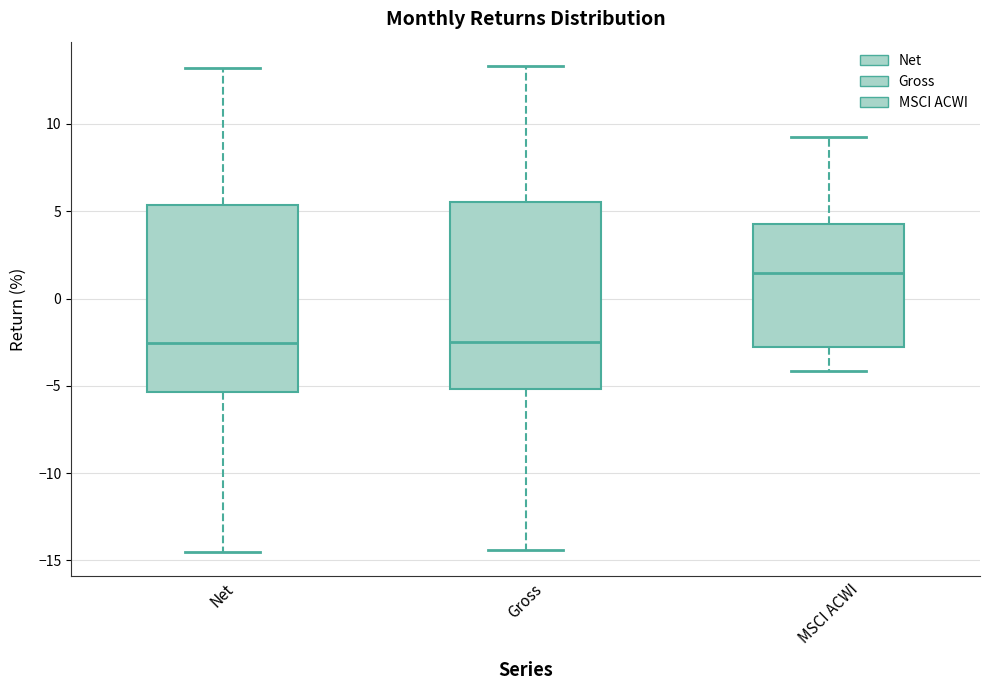

Which box's median line is the highest?

MSCI ACWI